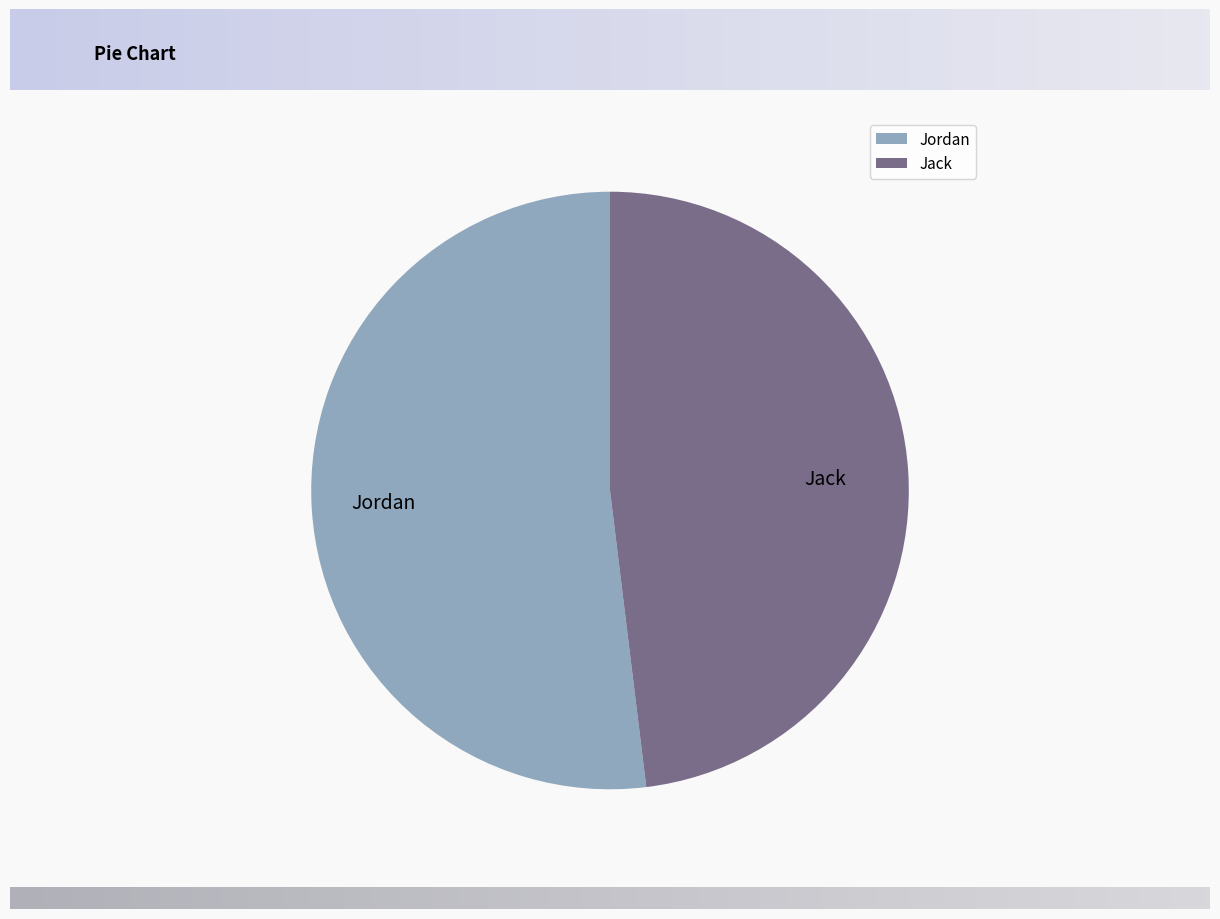

What is the smallest slice in the pie chart?

Jack